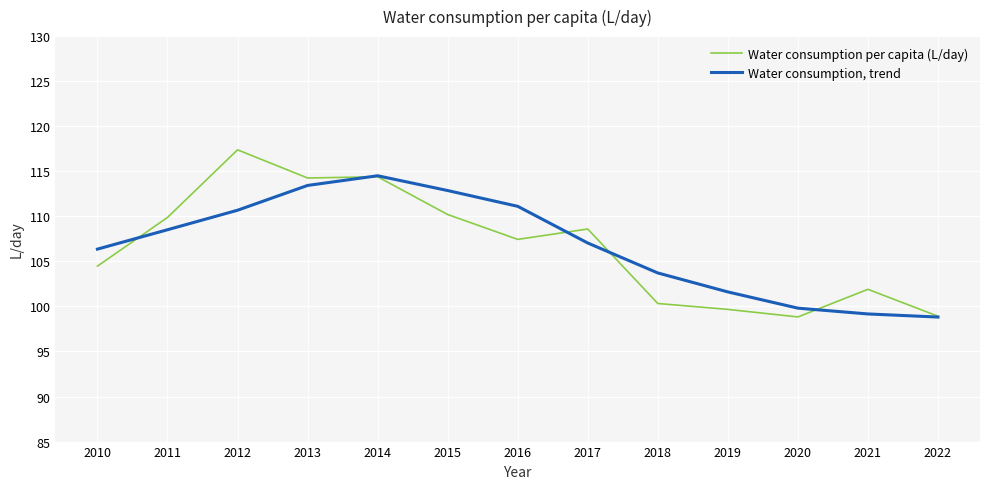

Which series changed the most between 2011 and 2018?

Water consumption per capita (L/day)